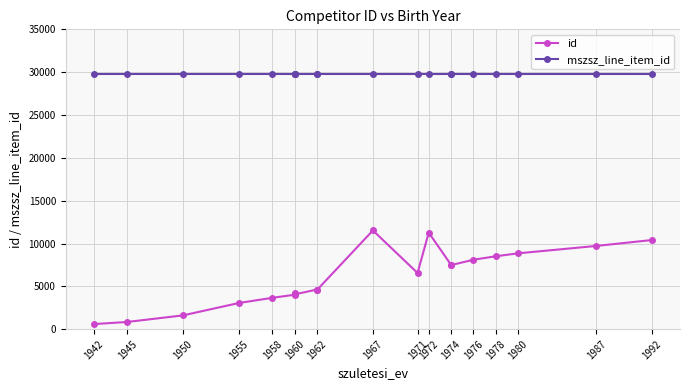

What is the lowest value of the id series?

591